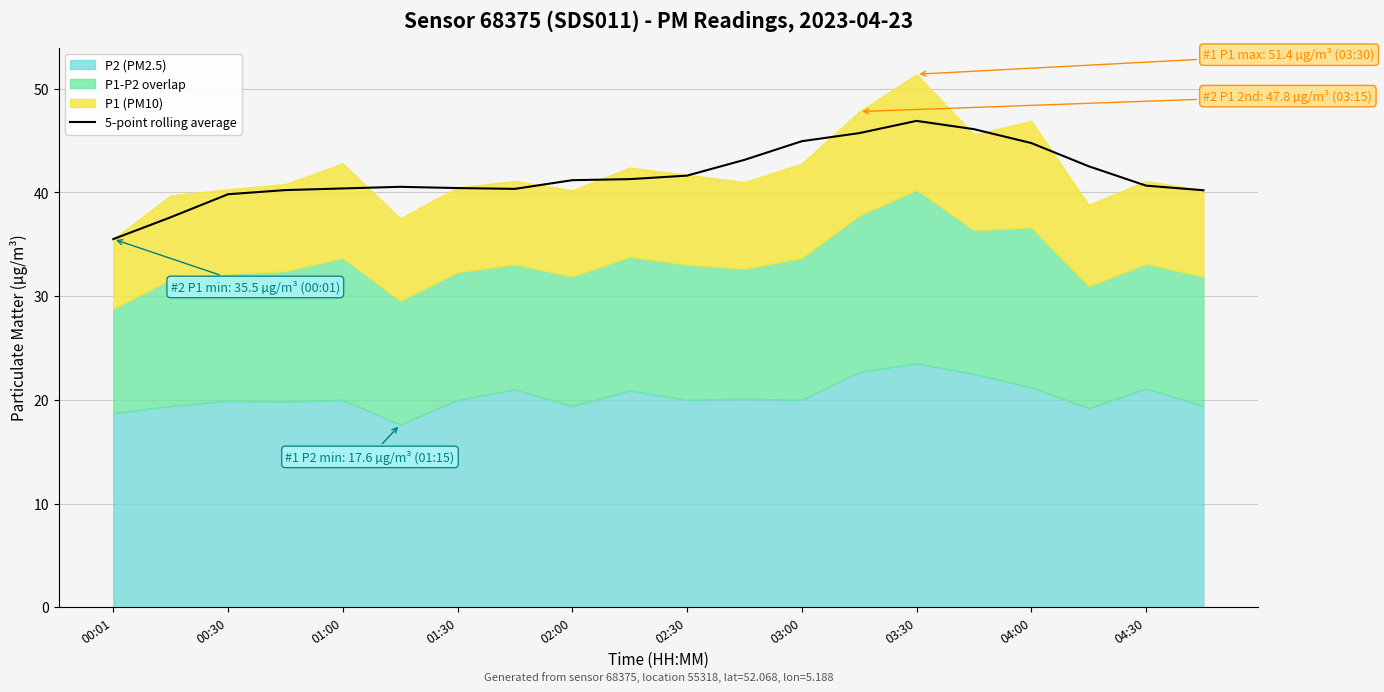

Which category has the lowest value in the 5-point rolling average series?

00:01